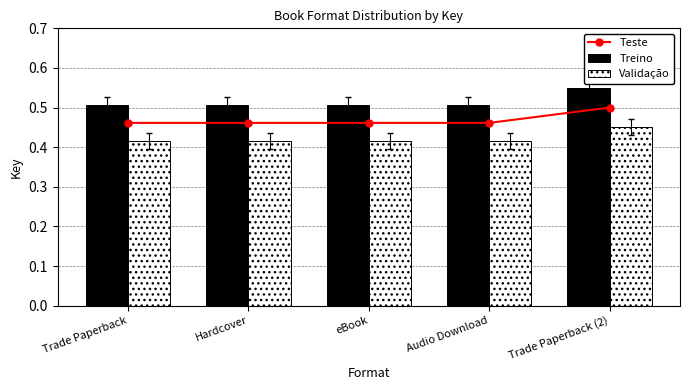

Reading right to left, what are all the values shown in this chart?

Teste: 0.5	0.5	0.5	0.5	0.5
Treino: 0.6	0.5	0.5	0.5	0.5
Validação: 0.5	0.4	0.4	0.4	0.4